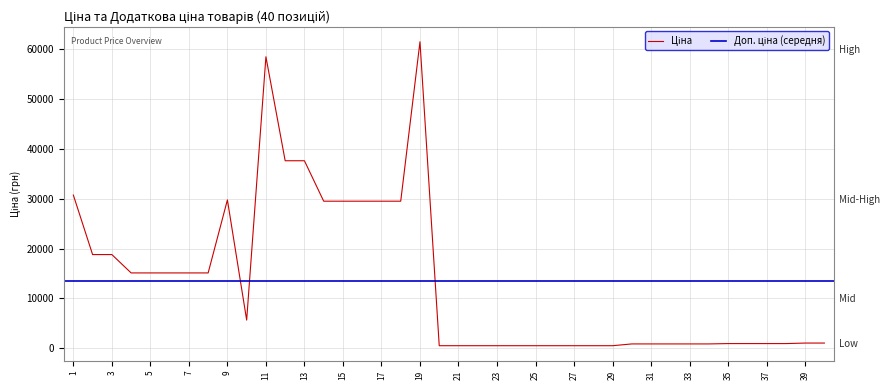

How many interior local peaks (higher than both neighbors) does the data have?

3